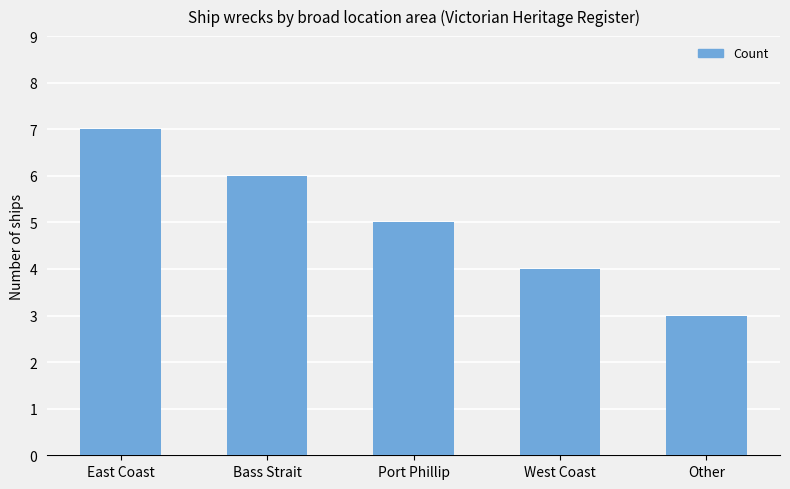

What is the change in value from Bass Strait to Port Phillip?

-1